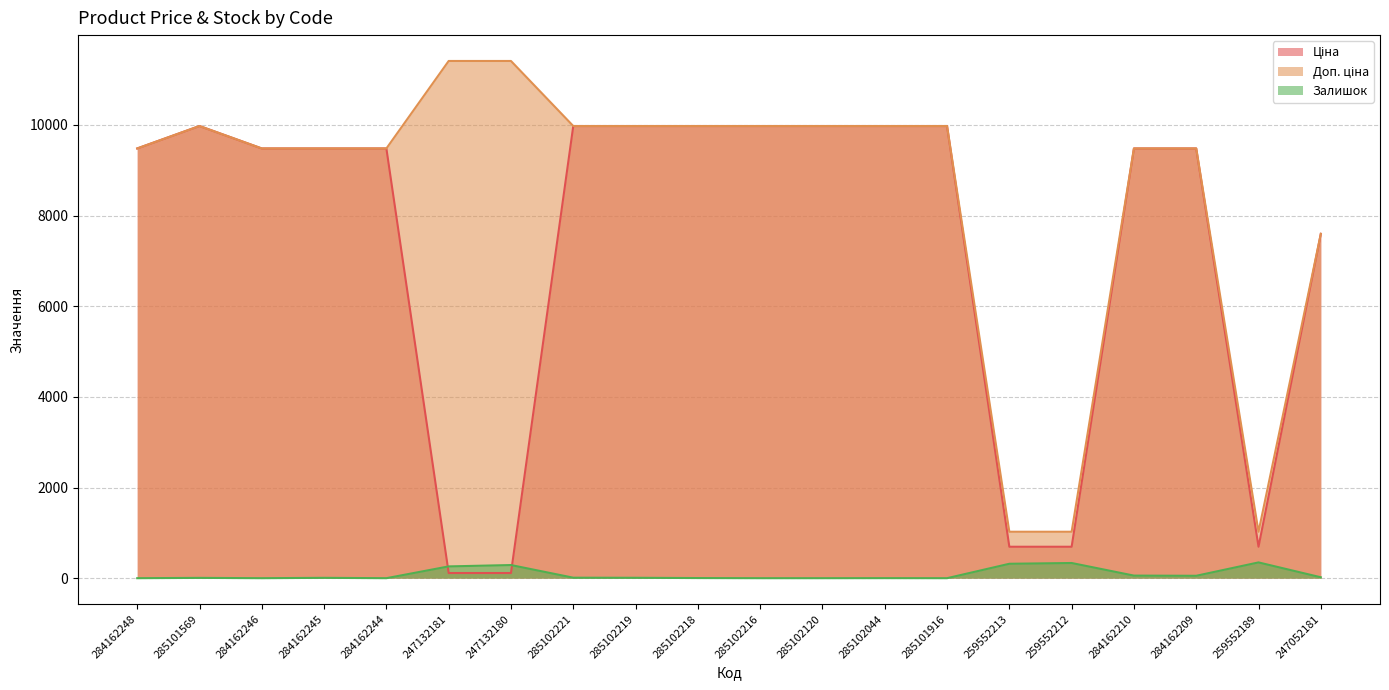

At which category does Залишок reach its first local valley?

284162246